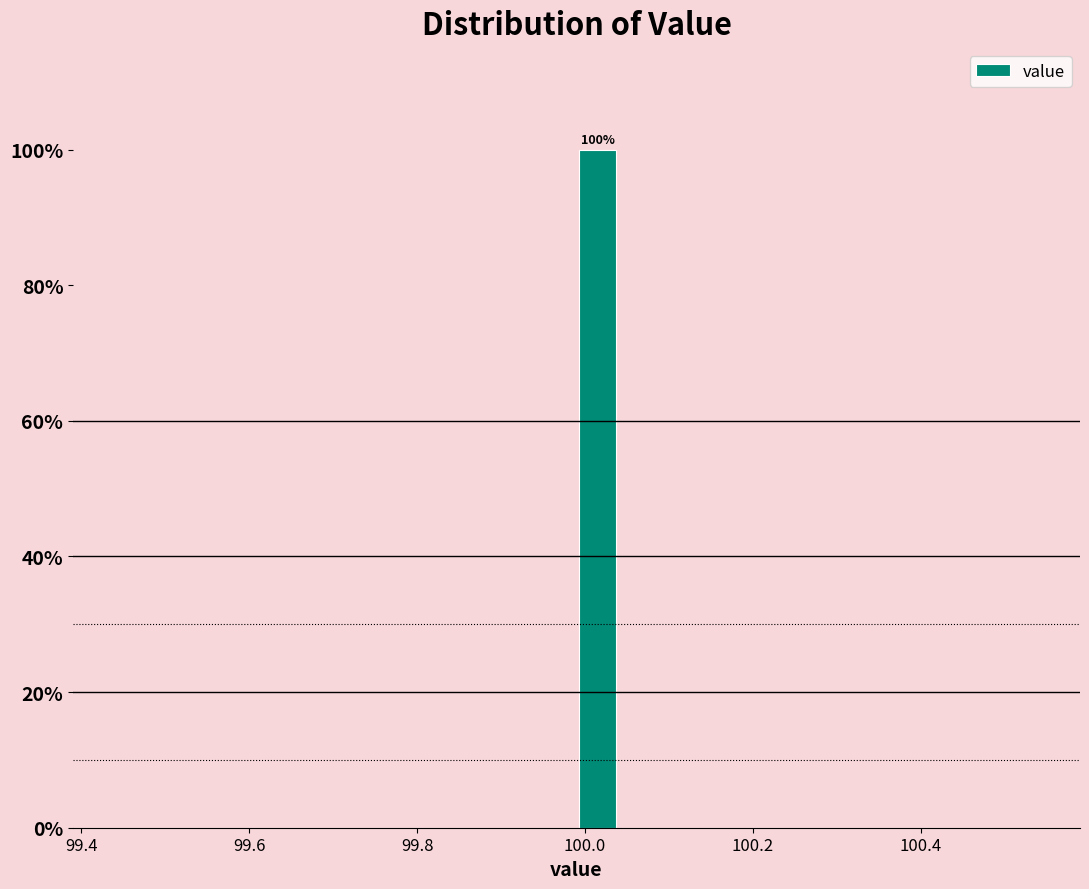

Read against the x-axis, roughly where is the centre of the tallest bar?

100.02